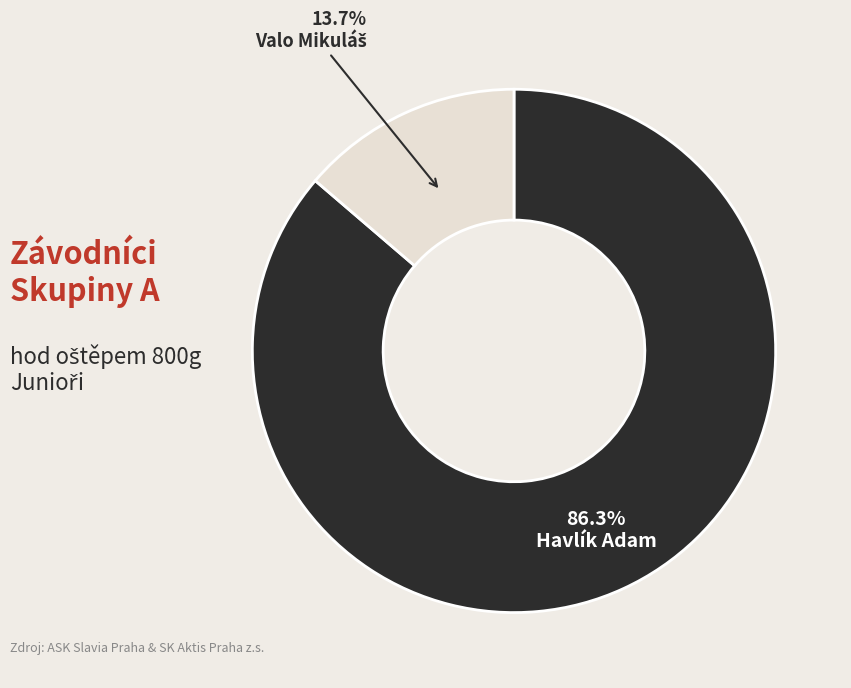

What is the largest slice in the pie chart?

Havlík Adam